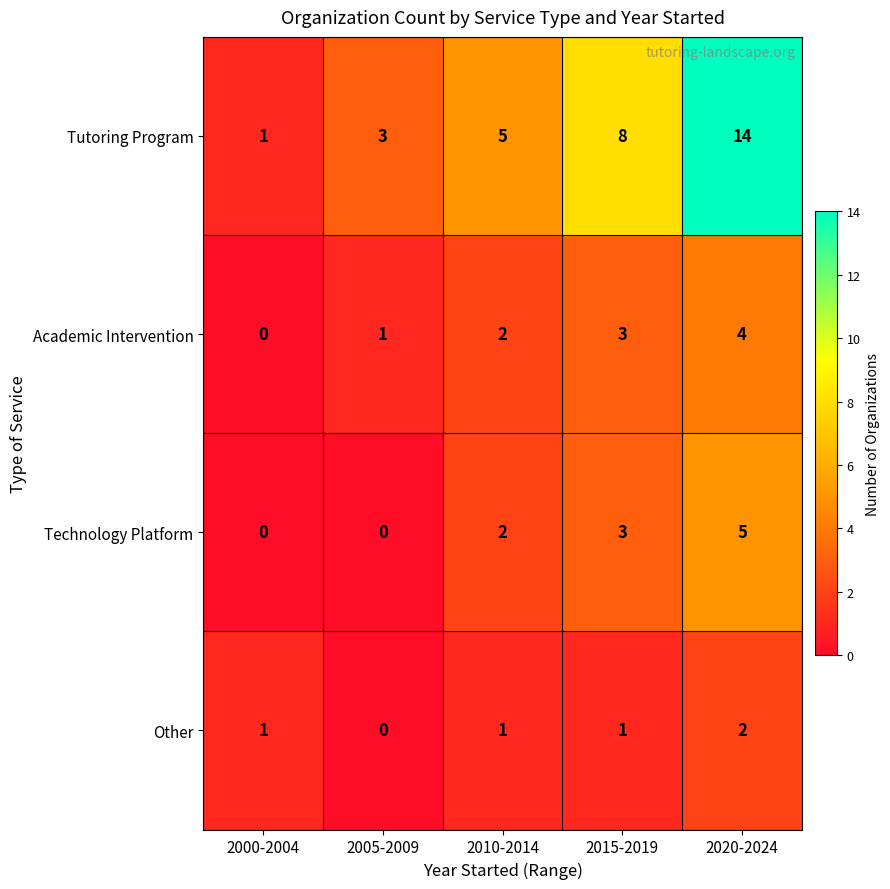

Count the number of categories in the chart.

5